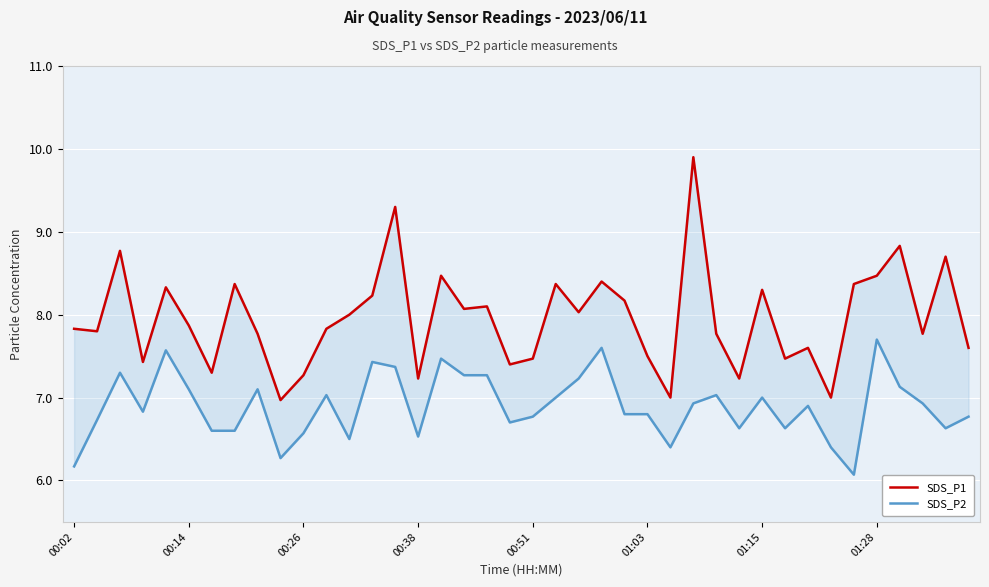

Reading left to right, extract all data points from this chart.

SDS_P1: 7.8	7.8	8.8	7.4	8.3	7.9	7.3	8.4	7.8	7.0	7.3	7.8	8.0	8.2	9.3	7.2	8.5	8.1	8.1	7.4	7.5	8.4	8.0	8.4	8.2	7.5	7.0	9.9	7.8	7.2	8.3	7.5	7.6	7.0	8.4	8.5	8.8	7.8	8.7	7.6
SDS_P2: 6.2	6.7	7.3	6.8	7.6	7.1	6.6	6.6	7.1	6.3	6.6	7.0	6.5	7.4	7.4	6.5	7.5	7.3	7.3	6.7	6.8	7.0	7.2	7.6	6.8	6.8	6.4	6.9	7.0	6.6	7.0	6.6	6.9	6.4	6.1	7.7	7.1	6.9	6.6	6.8